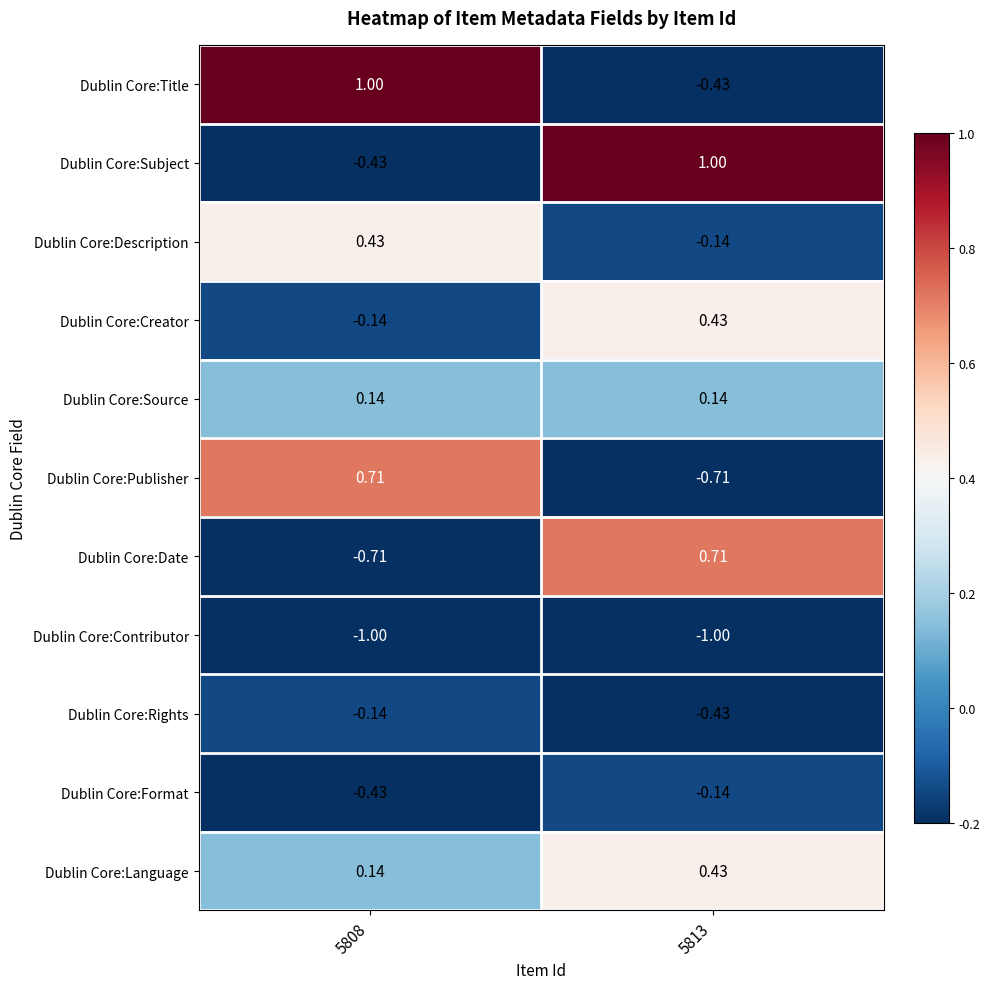

Is the value of Dublin Core:Publisher at 5813 greater than the value of Dublin Core:Language at 5813?

No